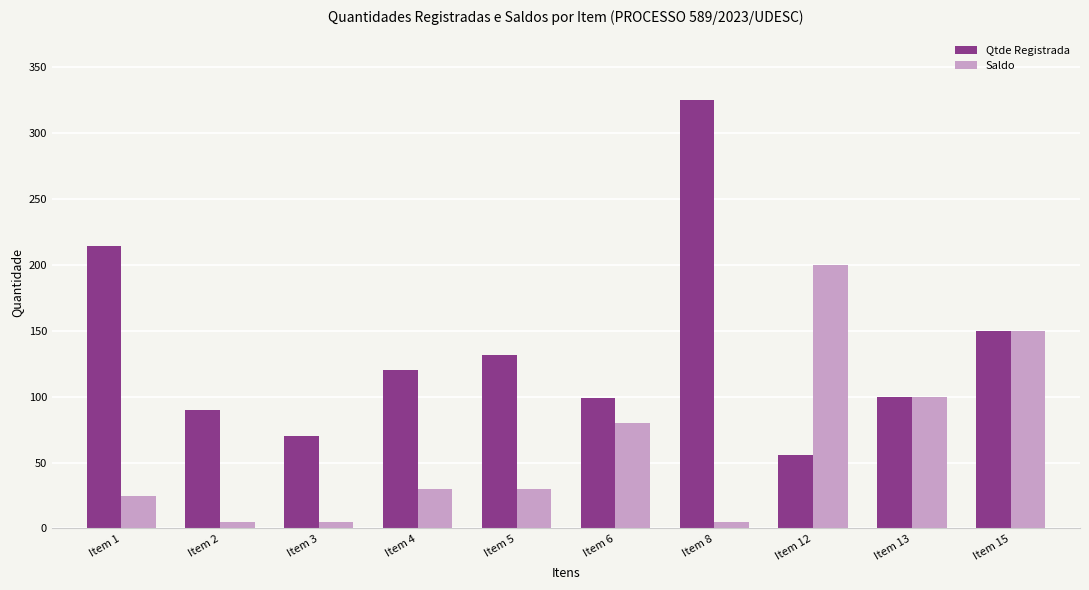

What is the difference between the maximum and minimum values in the Qtde Registrada series?

269.0